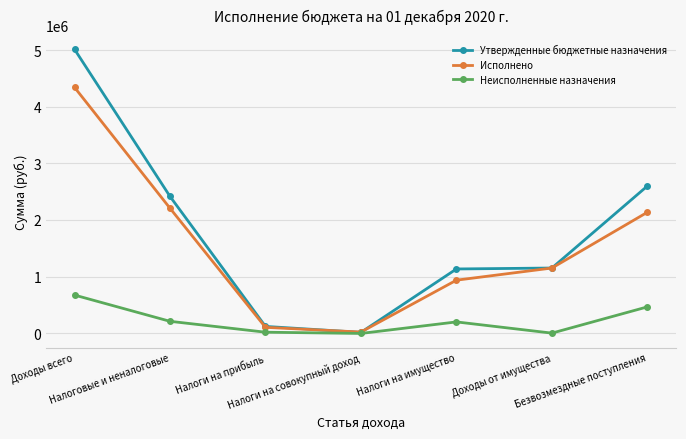

In Исполнено, how many points are lower than both neighbors (excluding endpoints)?

1